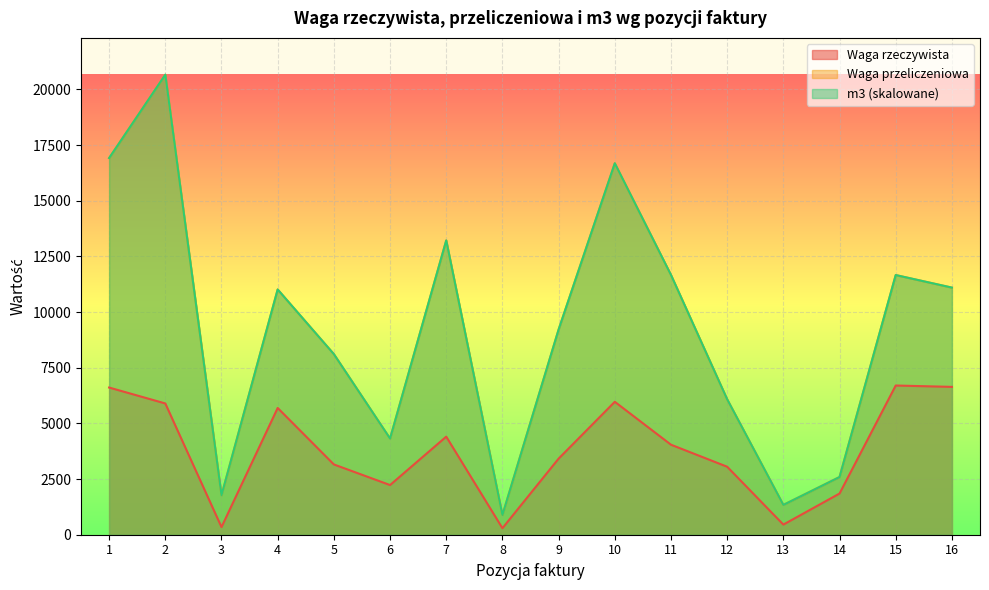

How many lines are shown in the chart?

3